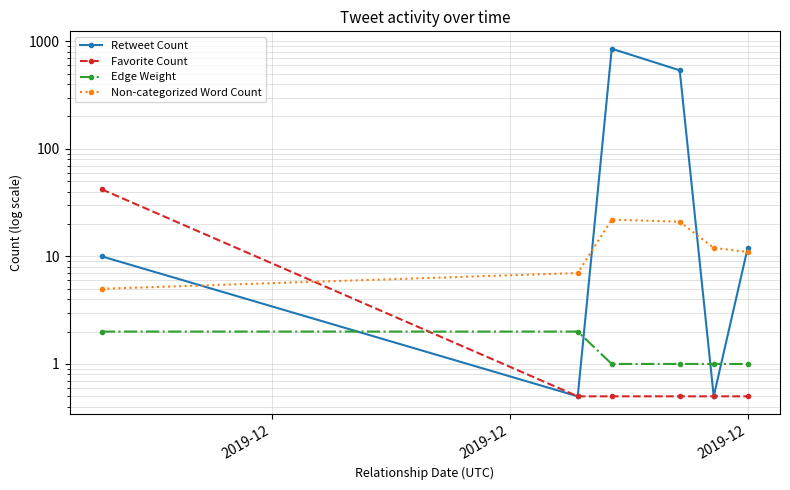

True or false: Retweet Count has a value of 341.5 at 3.

False